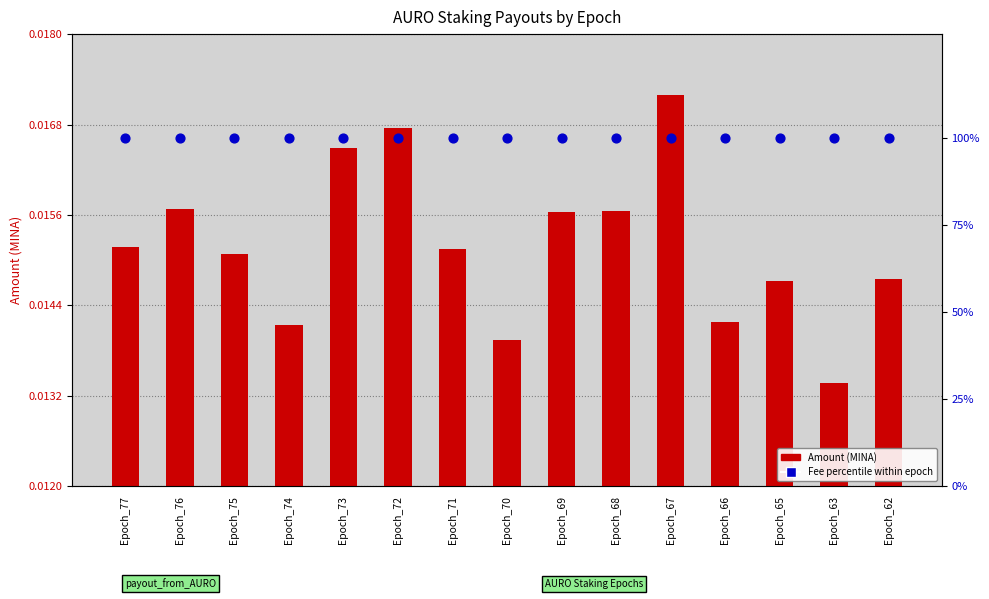

Which series has the largest total across all categories?

Fee percentile